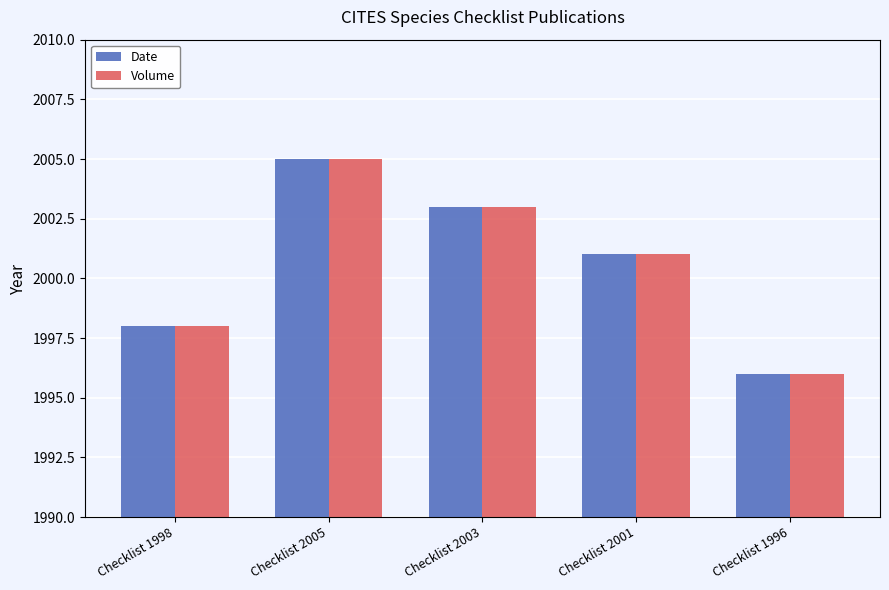

Where is Volume nearest to the value 2000?

Checklist 2001